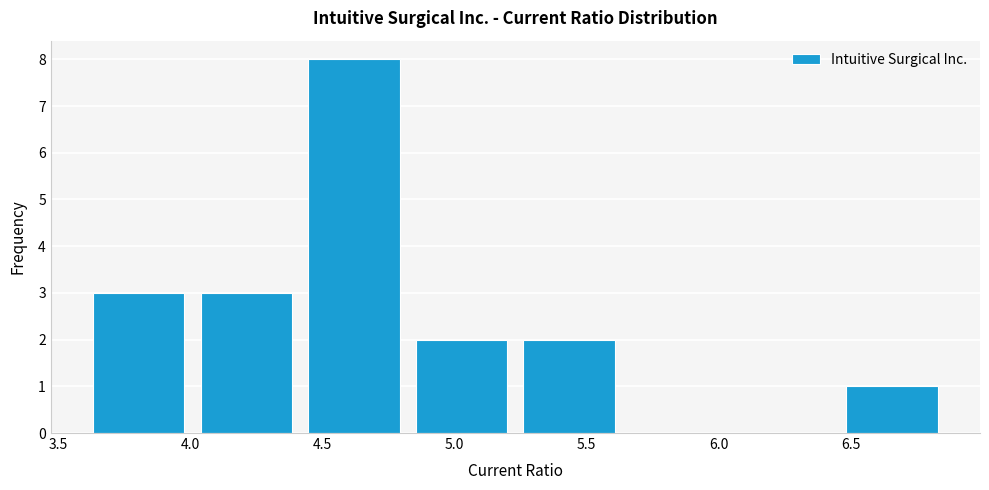

How tall is the bar that spans 5.25 to 5.65 on the x-axis? Neither the bar edges nor the heights are printed on the chart, so give them approximately, as read against the axes.

2